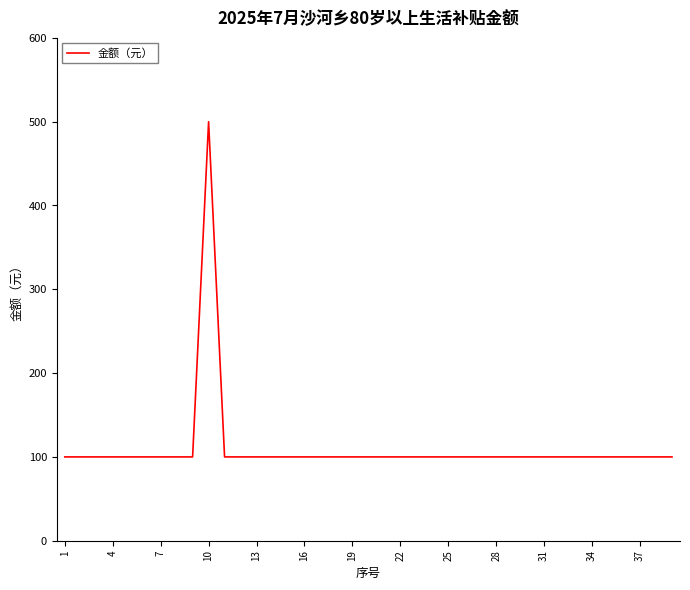

What is the greatest value displayed?

500